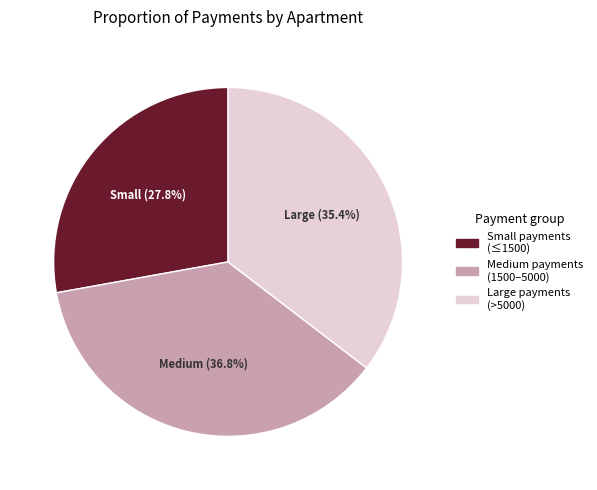

What is the largest slice in the pie chart?

Medium payments (1500–5000)